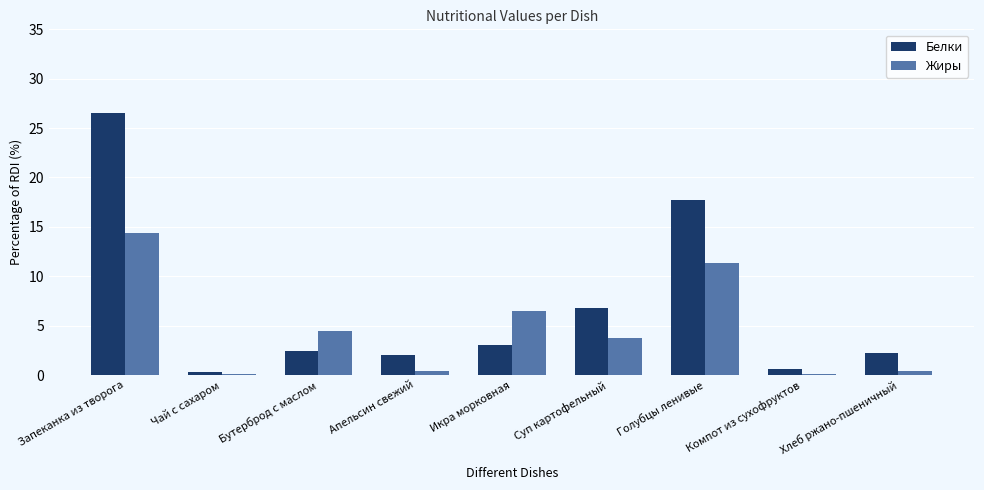

What is the greatest value displayed?

26.5